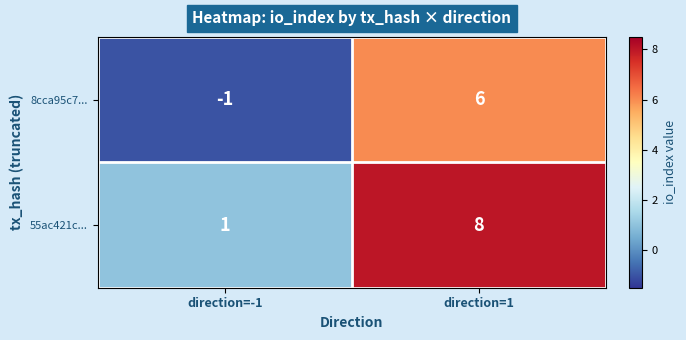

Is it true that 55ac421c... equals 1 at direction=-1?

True